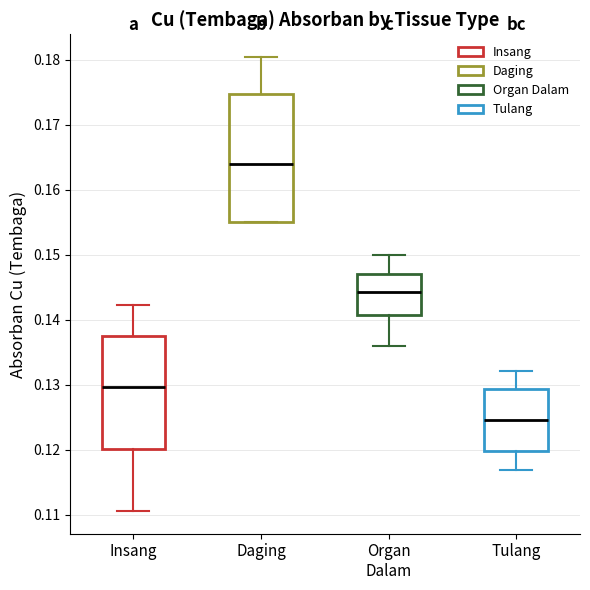

Reading left to right, read every box against the y-axis: the position of its median line, the range the box covers, and the ends of its whiskers. The values are not printed on the chart, so give them approximately, as read against the axis.

Insang: median 0.130, box 0.120 to 0.138, whiskers 0.111 to 0.142
Daging: median 0.164, box 0.155 to 0.175, whiskers 0.155 to 0.180
Organ Dalam: median 0.144, box 0.141 to 0.147, whiskers 0.136 to 0.150
Tulang: median 0.125, box 0.120 to 0.129, whiskers 0.117 to 0.132